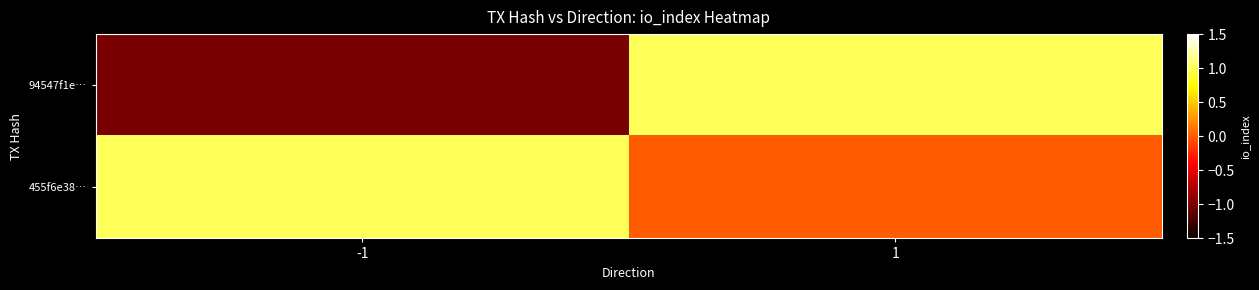

Which series has the largest range (max minus min)?

94547f1e…